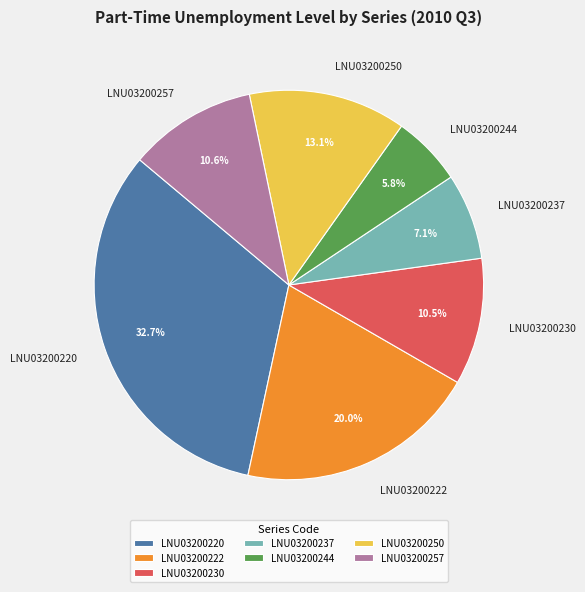

What is the smallest slice in the pie chart?

LNU03200244